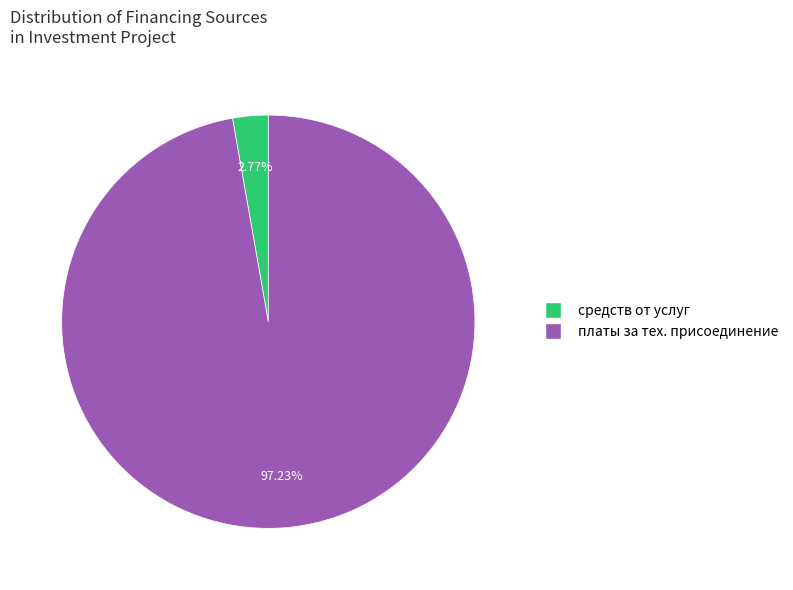

Is there any slice that represents more than half of the pie?

Yes